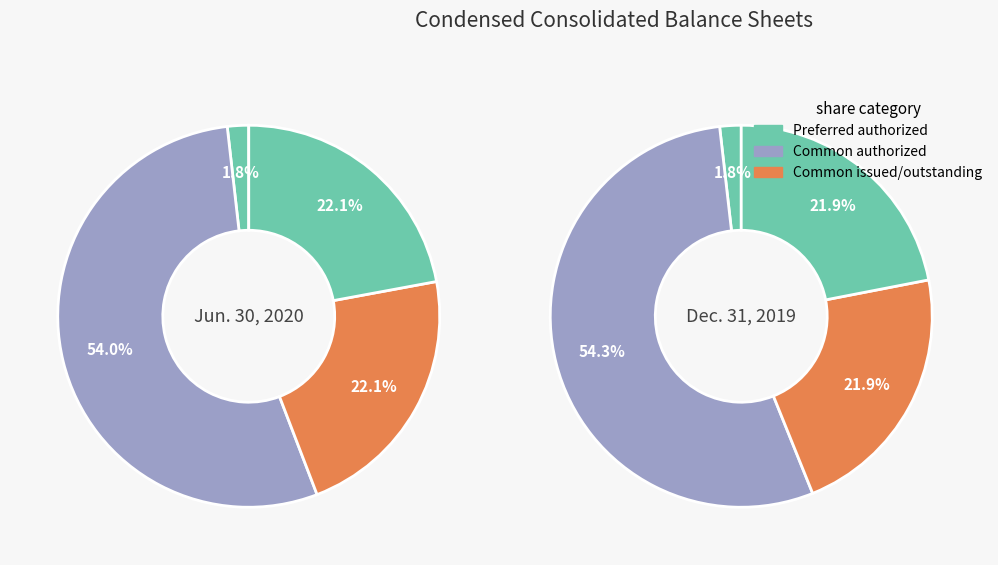

What portion of the pie excludes Common stock, shares issued?

77.9%